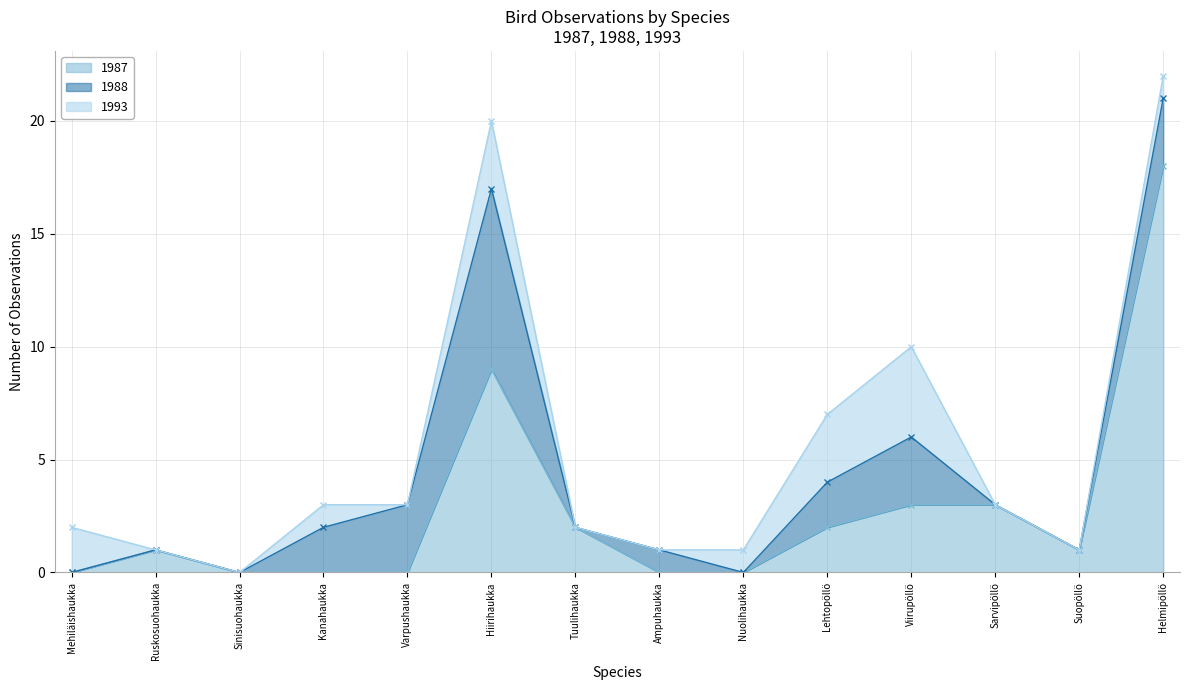

True or false: 1988 and 1993 cross at least once.

True